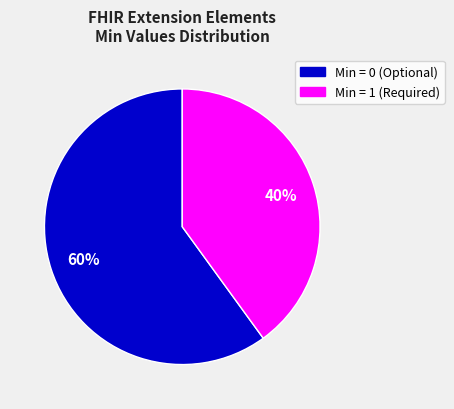

To the nearest percent, what is the difference between the largest and smallest slice percentages?

20%